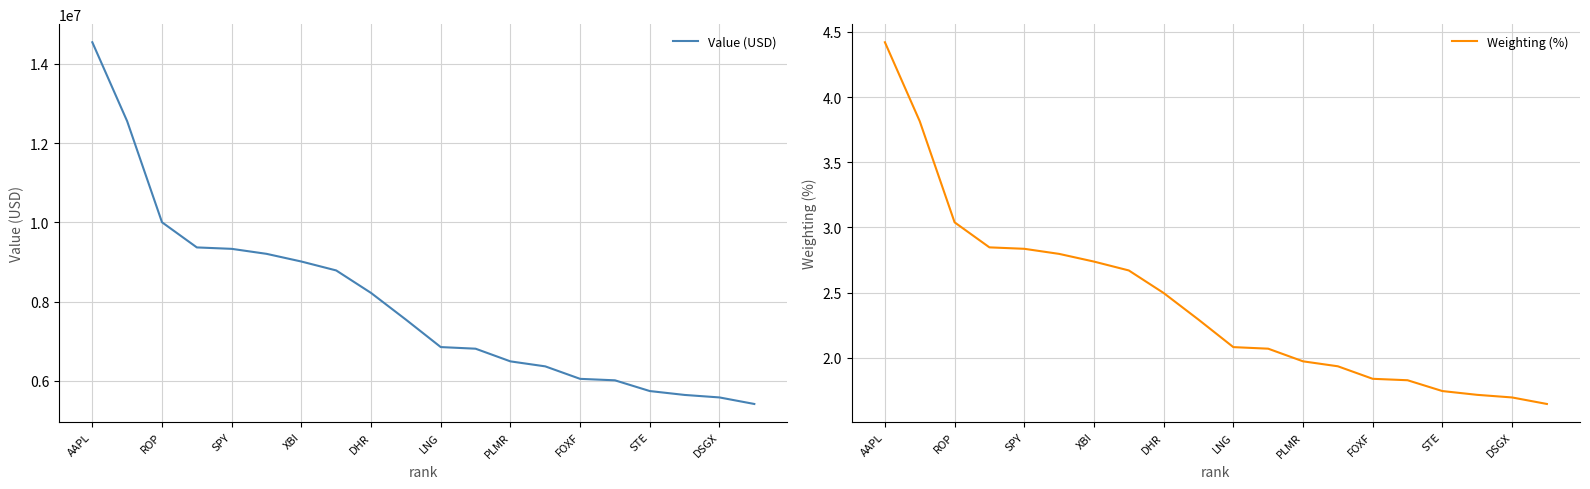

List the series in order of their peak value, highest first.

Value (USD), Weighting (%)